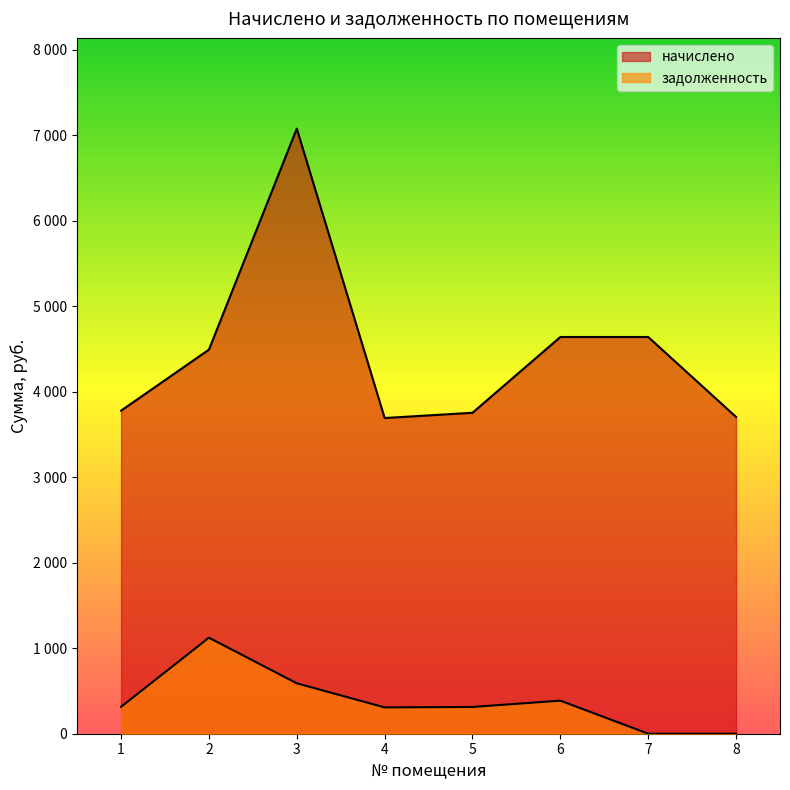

Rank the series by their average value, from lowest to highest.

задолженность, начислено